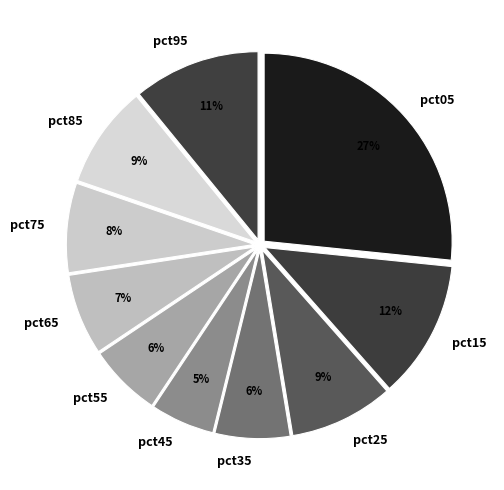

Does pct15 account for over 50% of the chart?

No